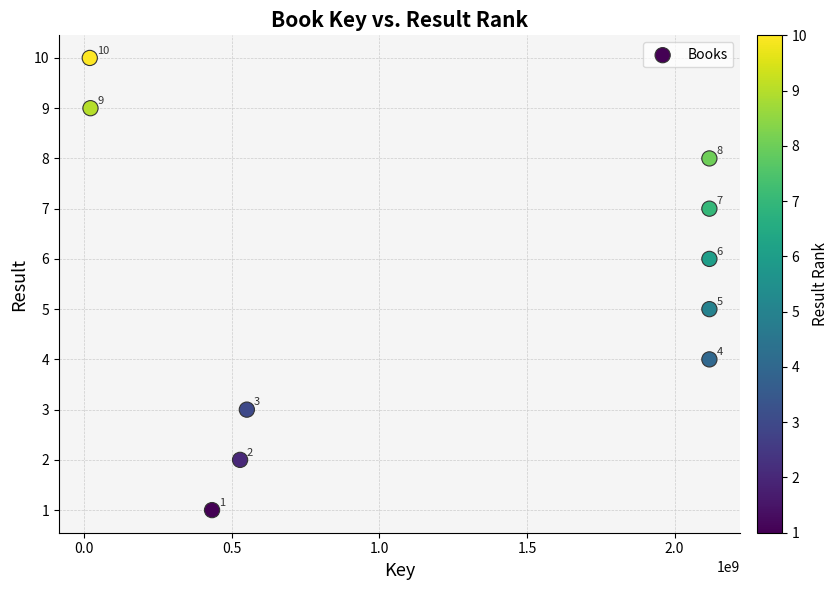

What Y value in the scatter plot is closest to 5?

5